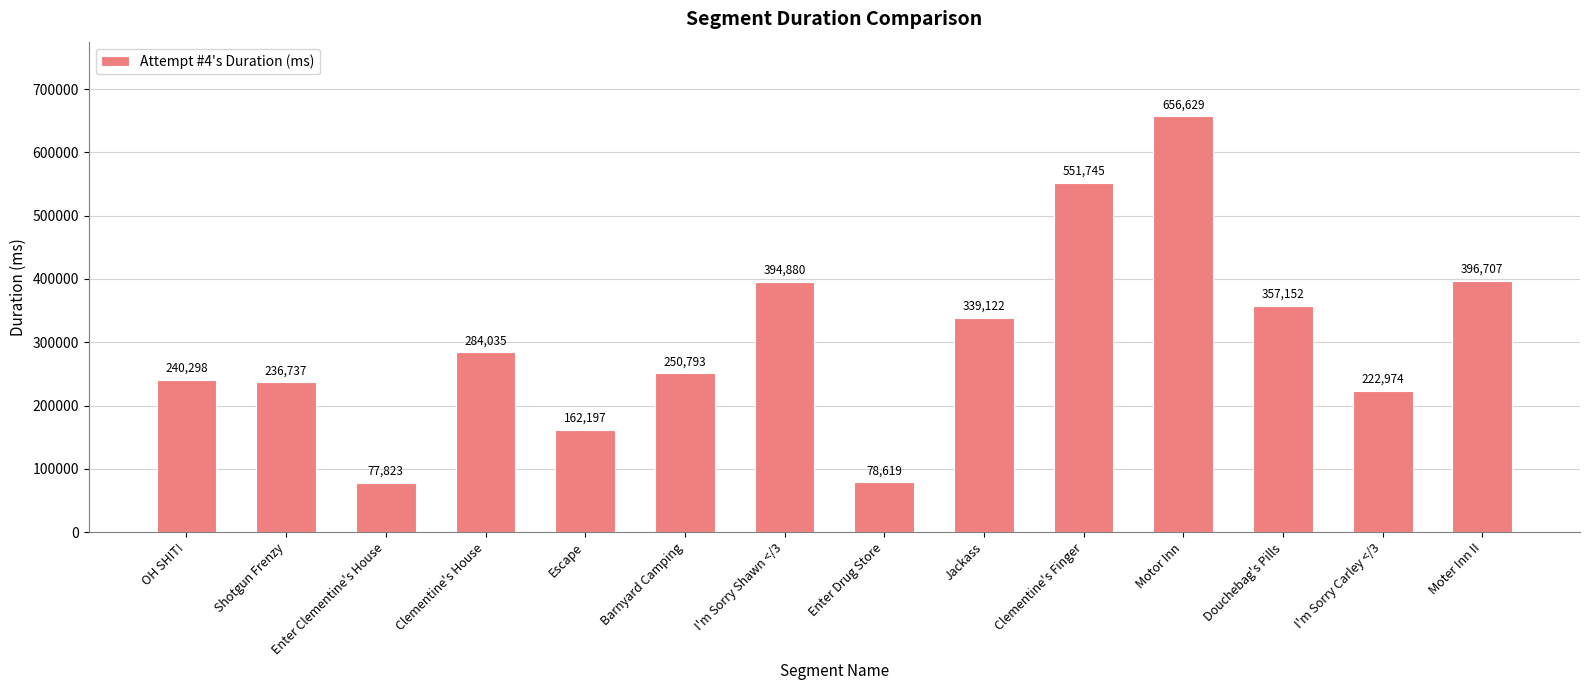

Which category has the lowest value across all series?

Enter Clementine's House